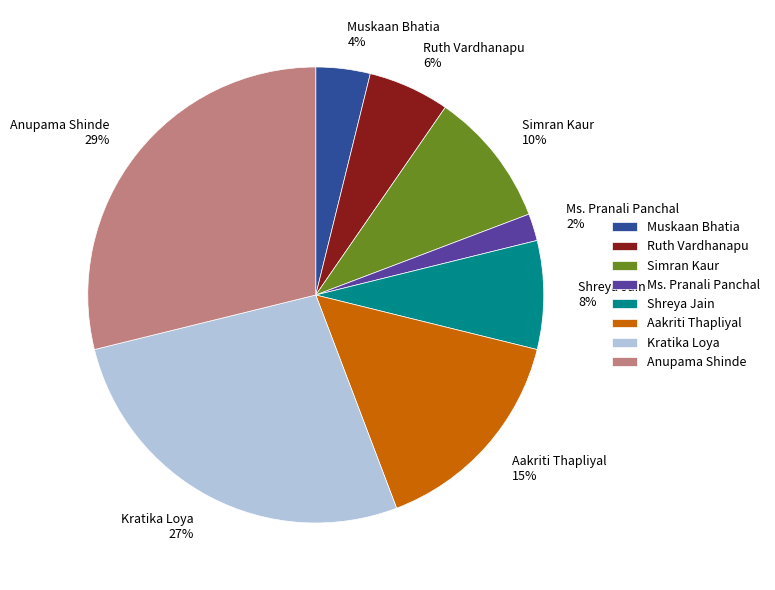

To the nearest percent, what percentage of the pie is Aakriti Thapliyal?

15%